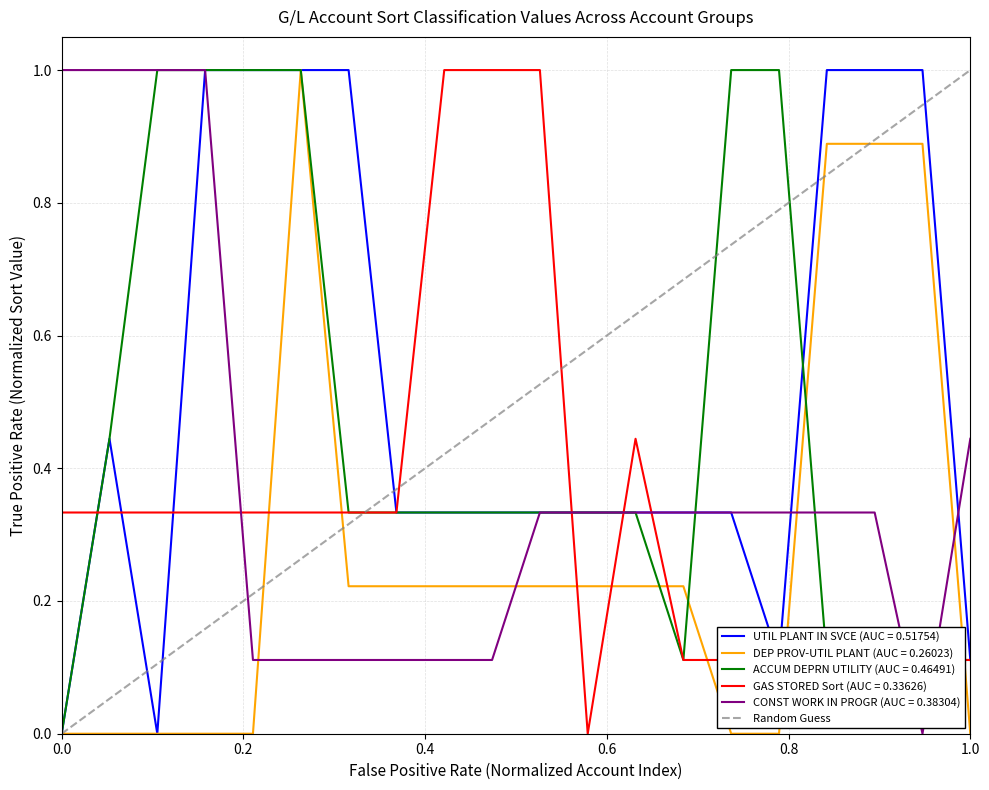

What is the maximum value for UTIL PLANT IN SVCE (AUC = 0.51754)?

1.0